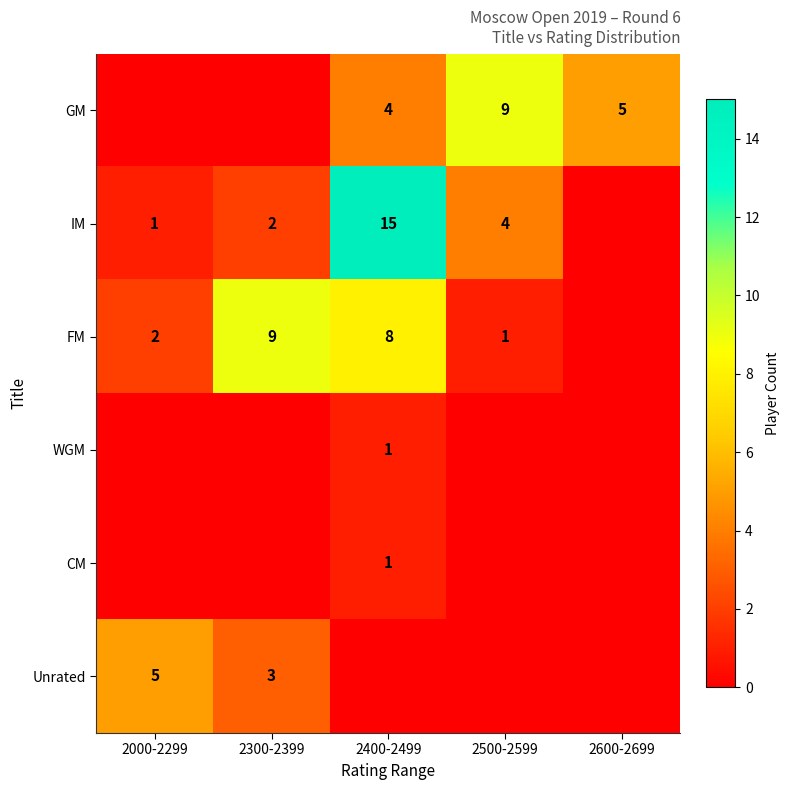

How many categories are shown in the chart?

5